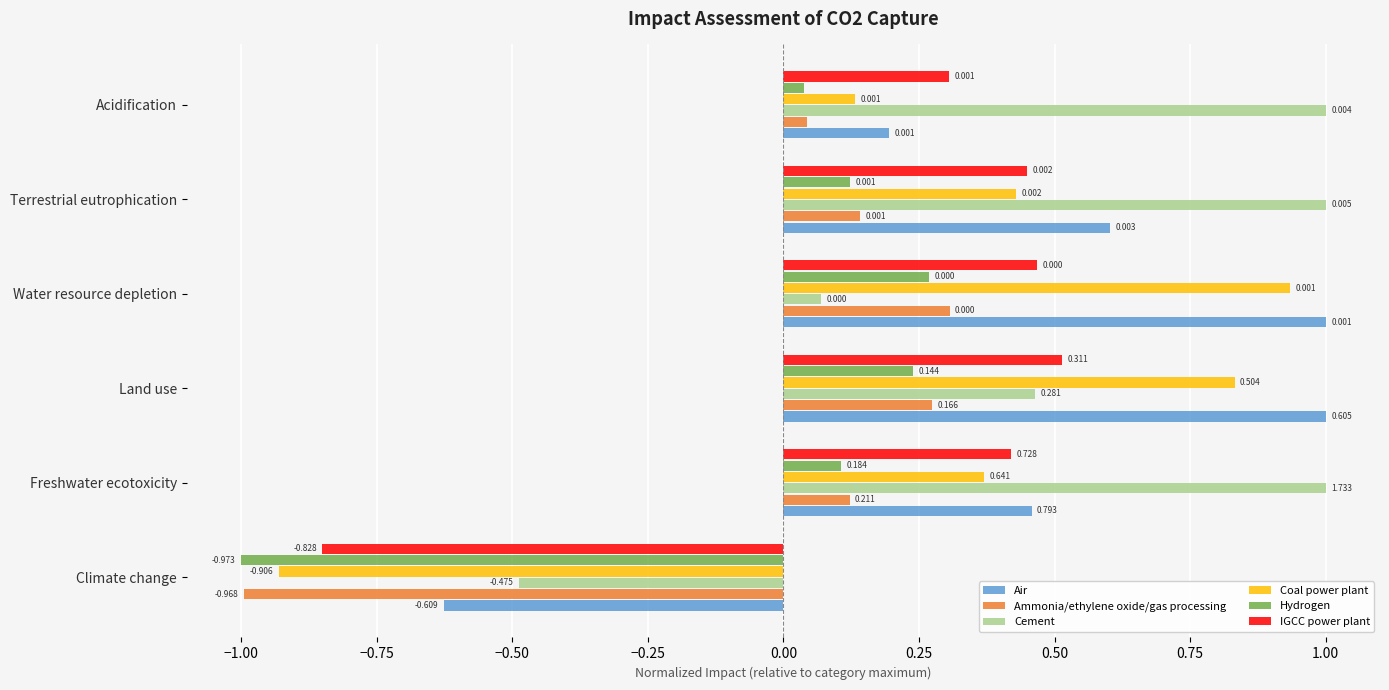

Which series has the widest spread of values?

Coal power plant